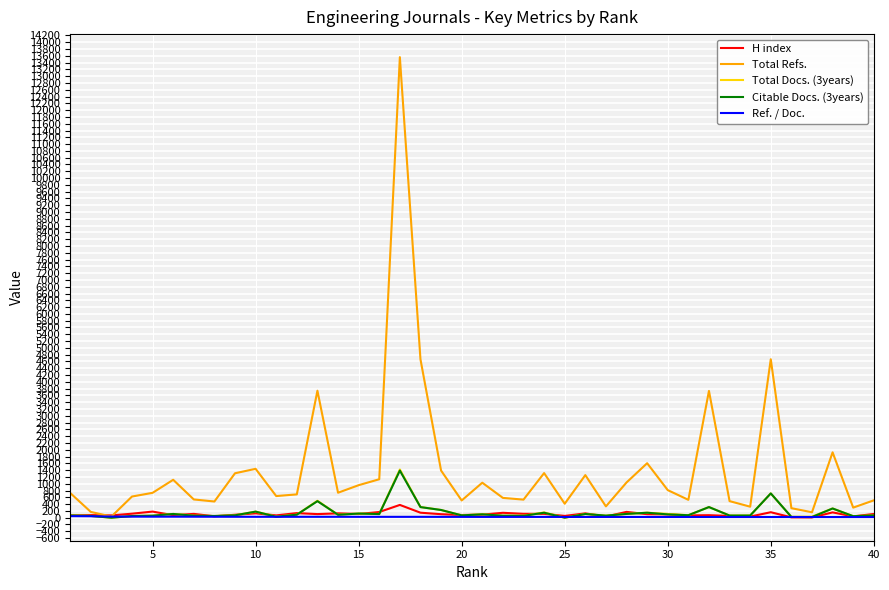

How many values in the Ref. / Doc. series are below 24?

20